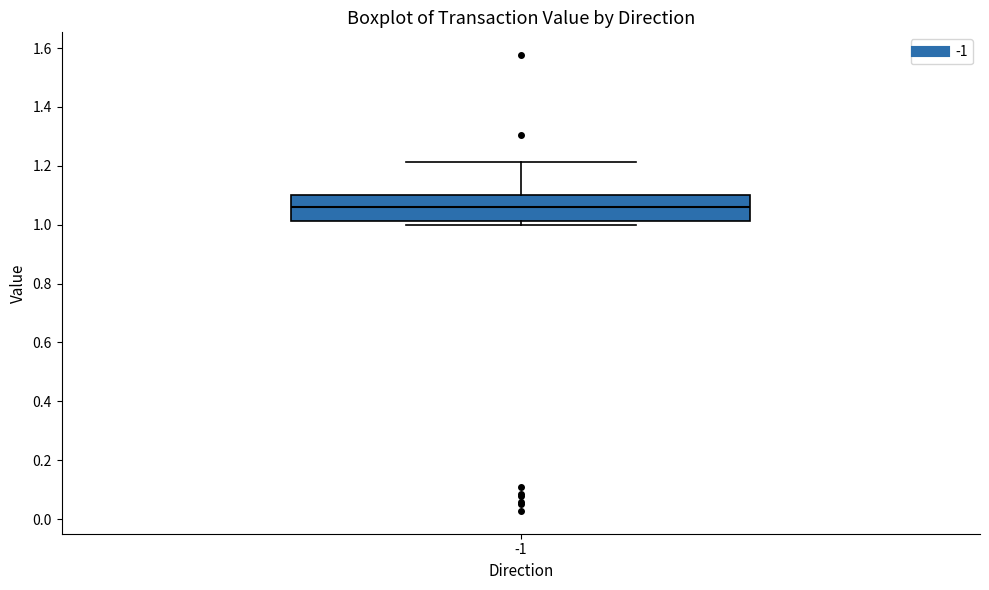

Where does the upper whisker of the box at x = -1 end on the y-axis? The values are not printed on the chart, so give them approximately, as read against the axis.

1.22